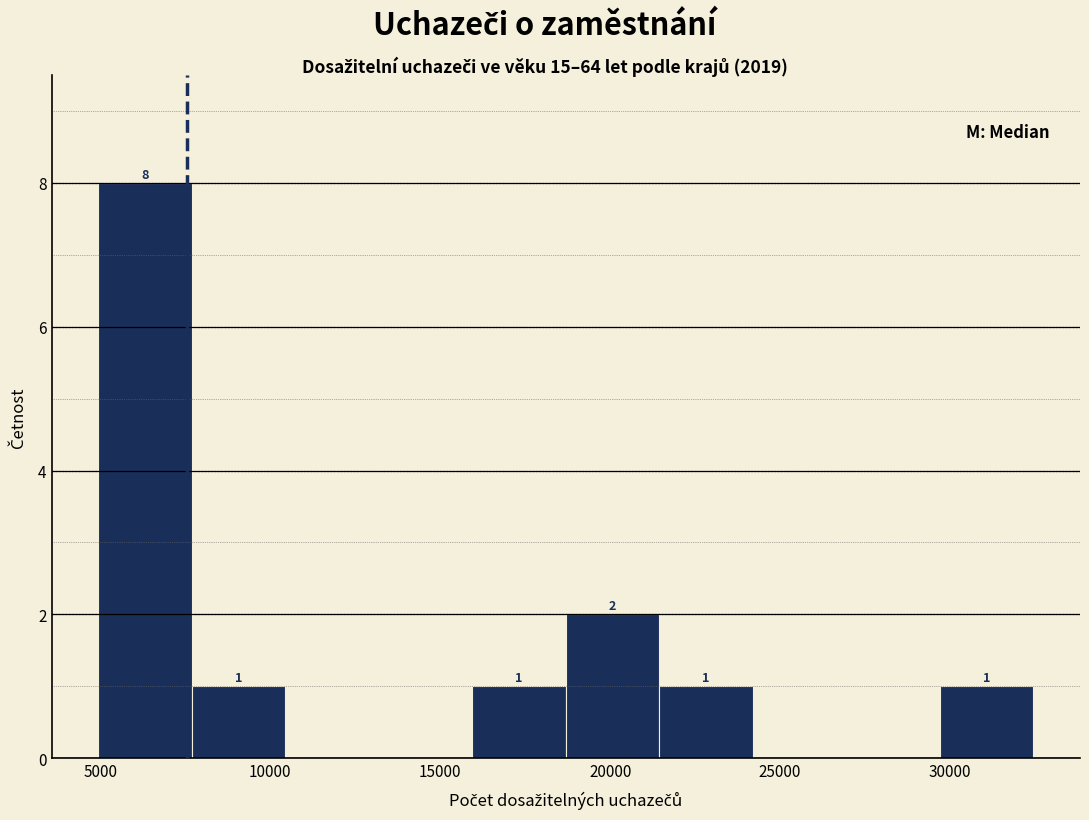

Which range on the x-axis has the tallest bar?

5000 to 7500